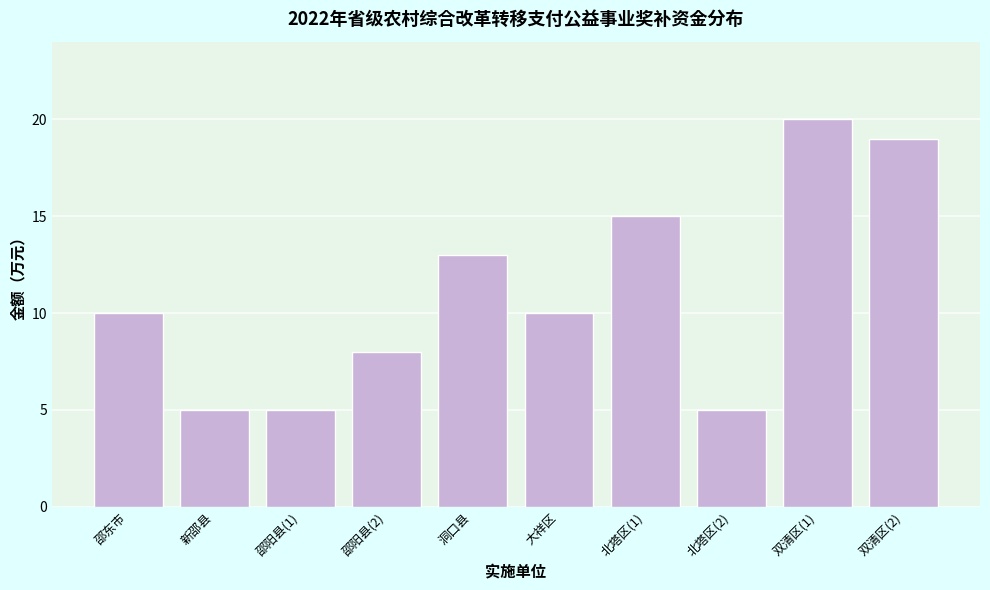

Reading left to right, extract all data points from this chart.

邵东市=10	新邵县=5	邵阳县(1)=5	邵阳县(2)=8	洞口县=13	大祥区=10	北塔区(1)=15	北塔区(2)=5	双清区(1)=20	双清区(2)=19